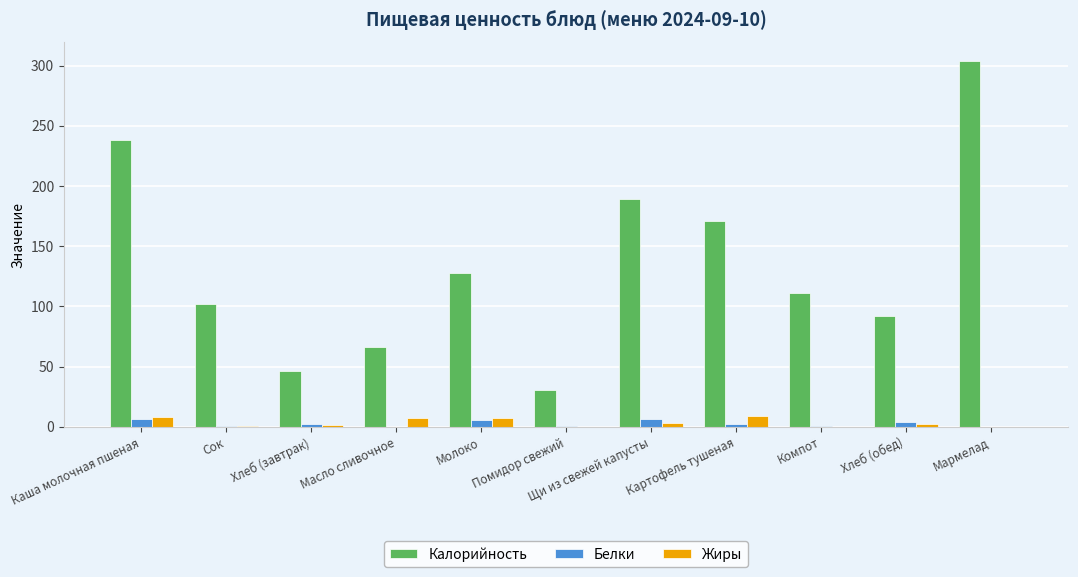

At which category is the sum across all series the highest?

Мармелад